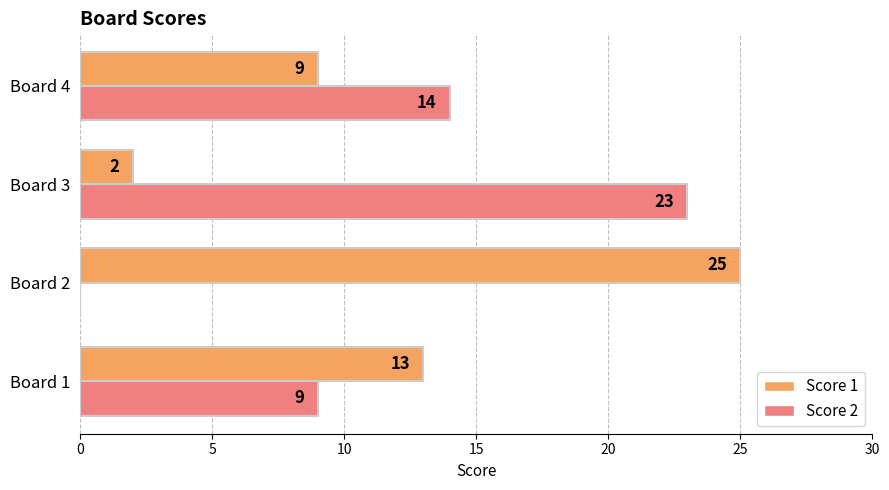

What is the sum of the Score 2 values at Board 2 and Board 3?

23